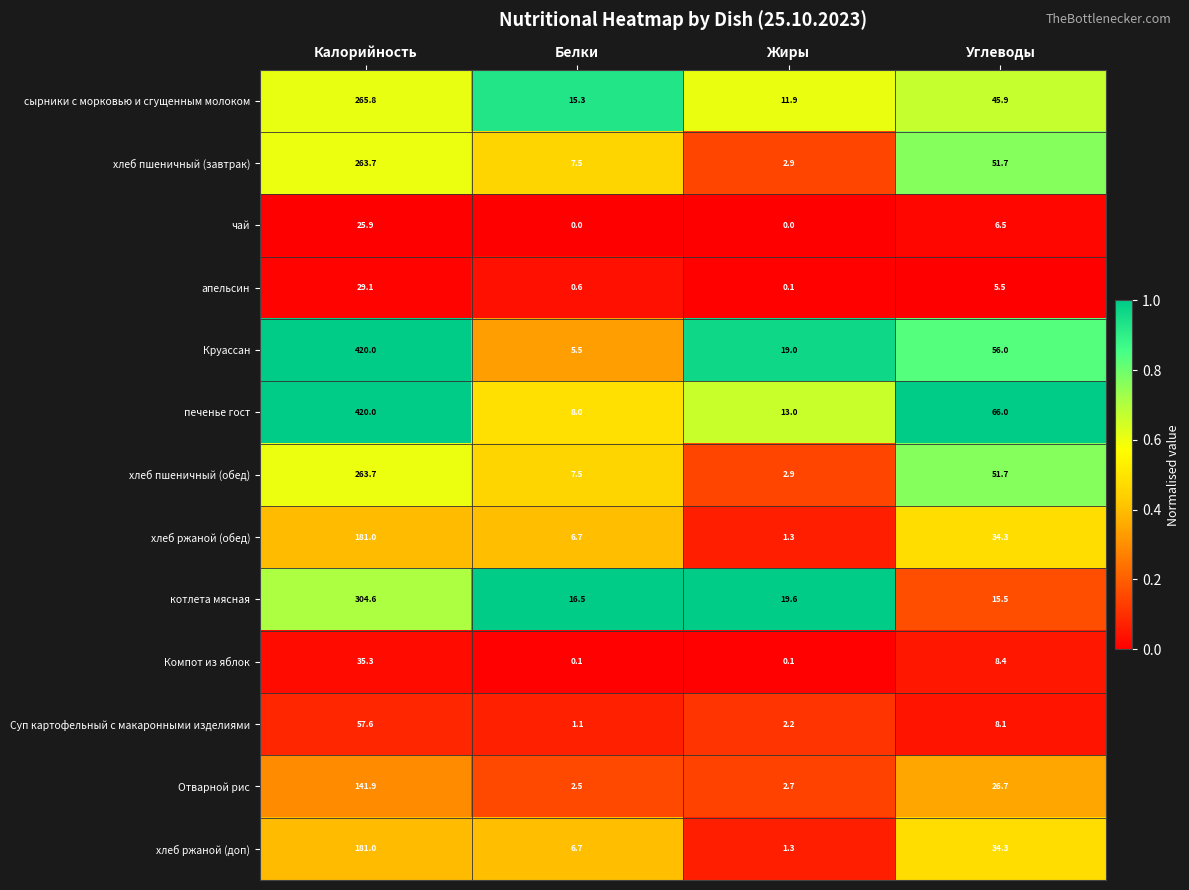

True or false: чай has a value of 25.9 at Калорийность.

True